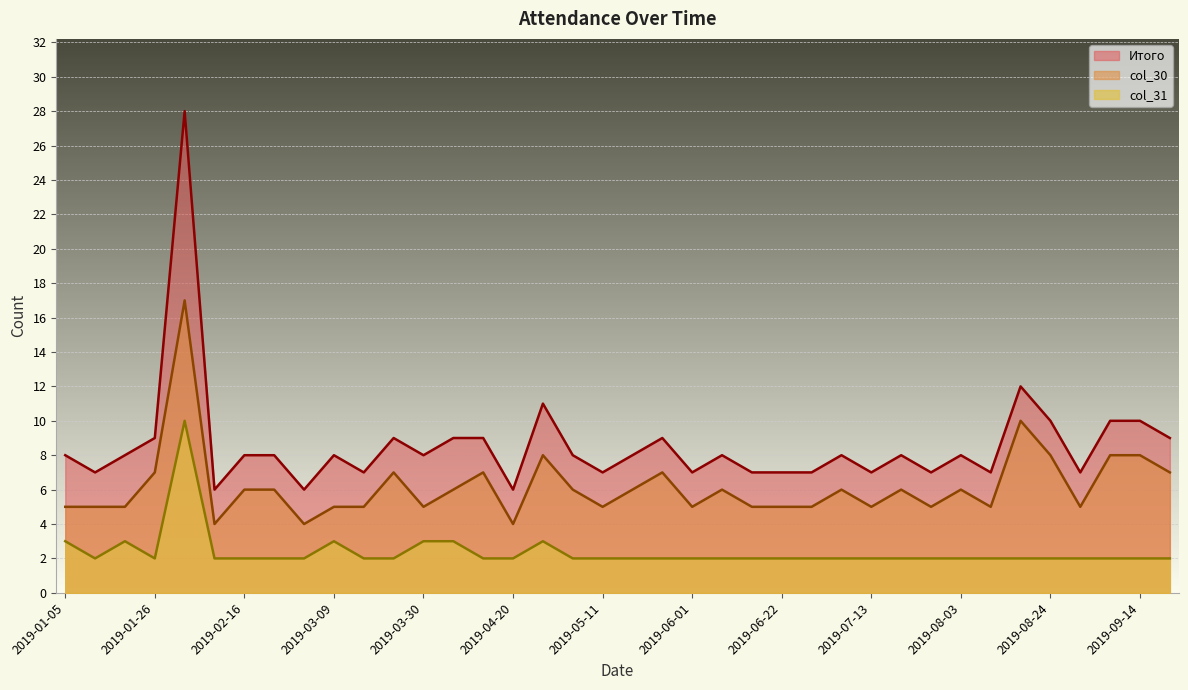

The value of col_30 at 2019-06-08 is 6. True or false?

True